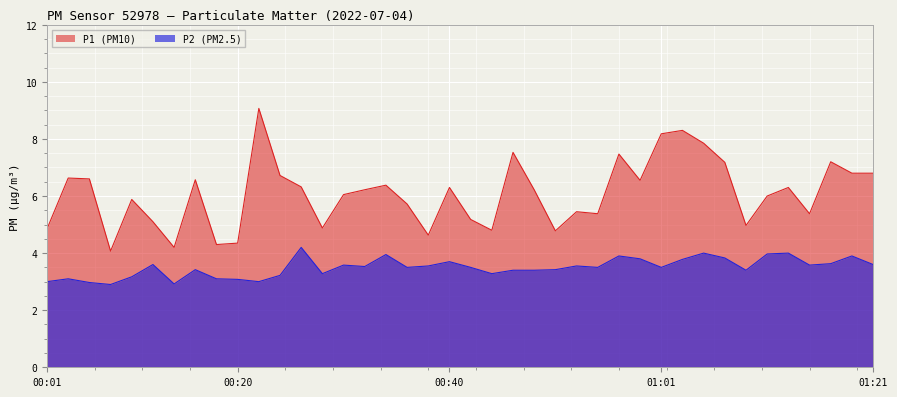

What is the label of the 29th point from the left?

00:59